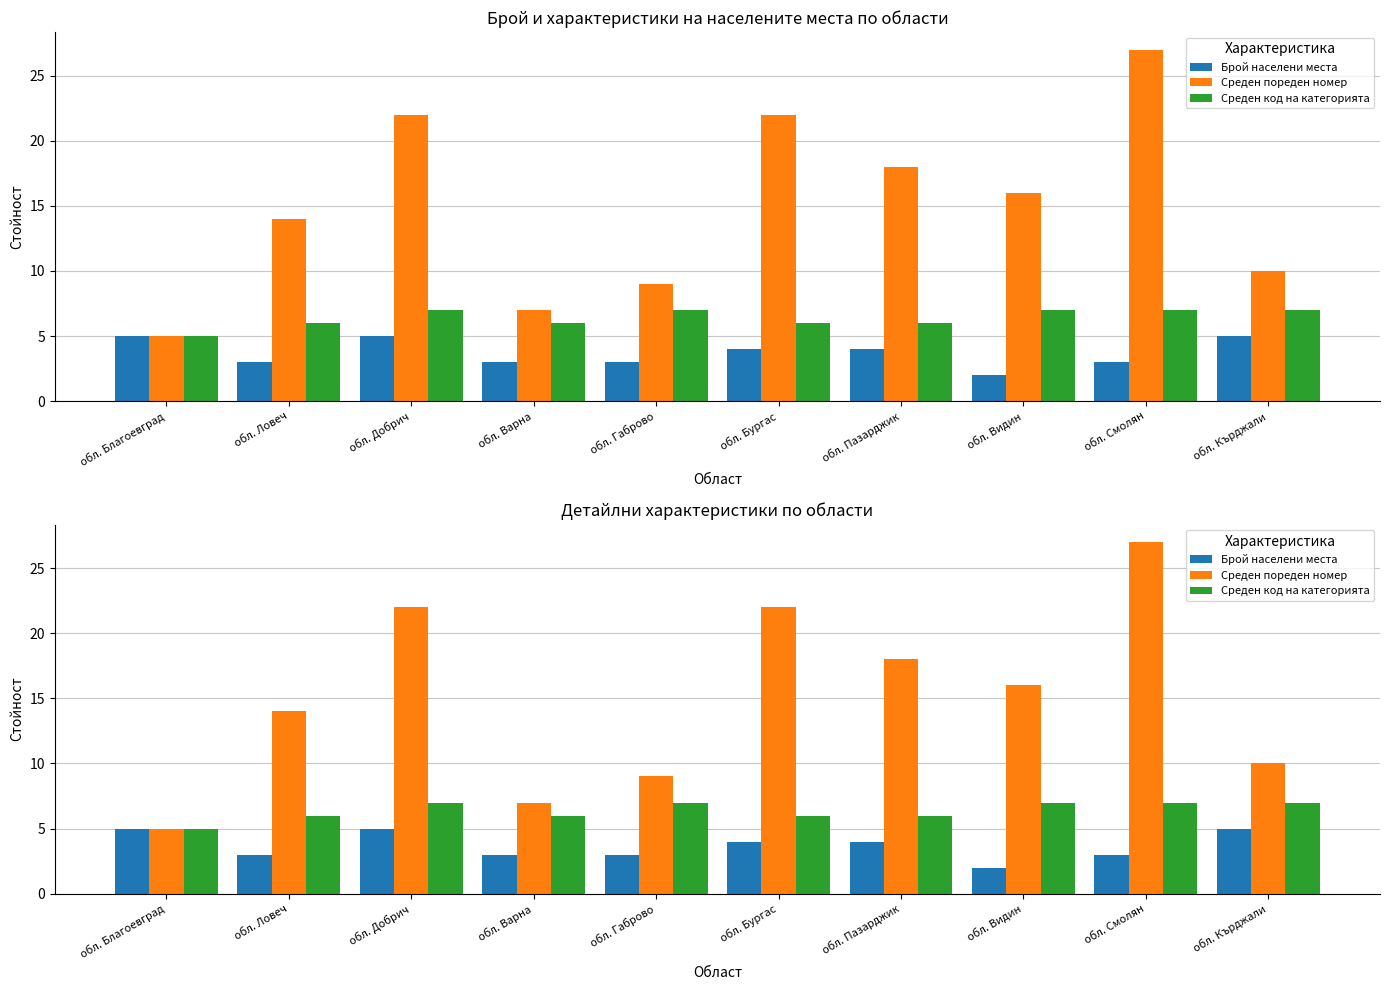

At which label is Среден код на категорията closest to 6?

обл. Ловеч